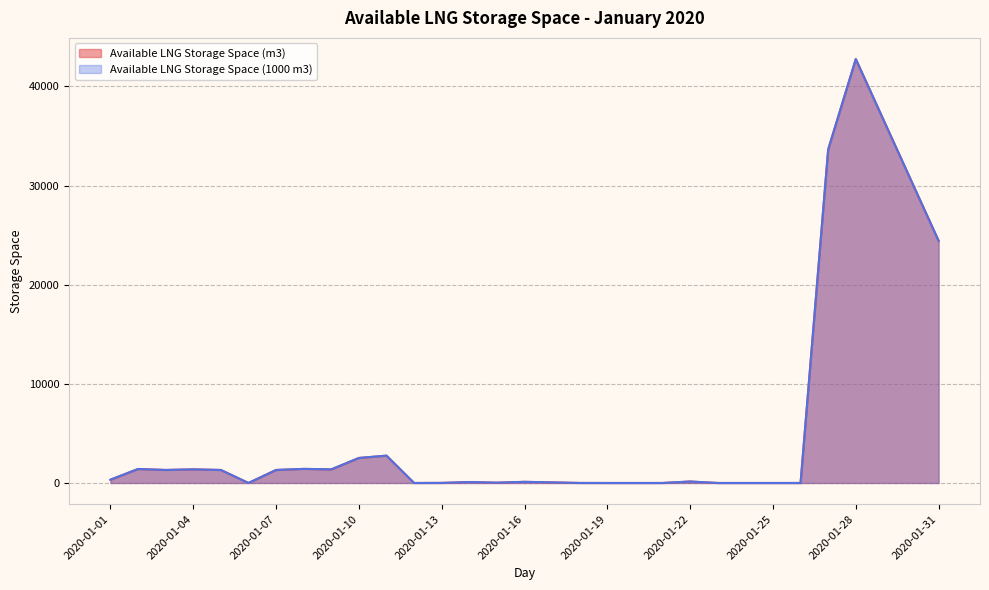

The Available LNG Storage Space (m3) series shows 754.5 at 2020-01-07. True or false?

False